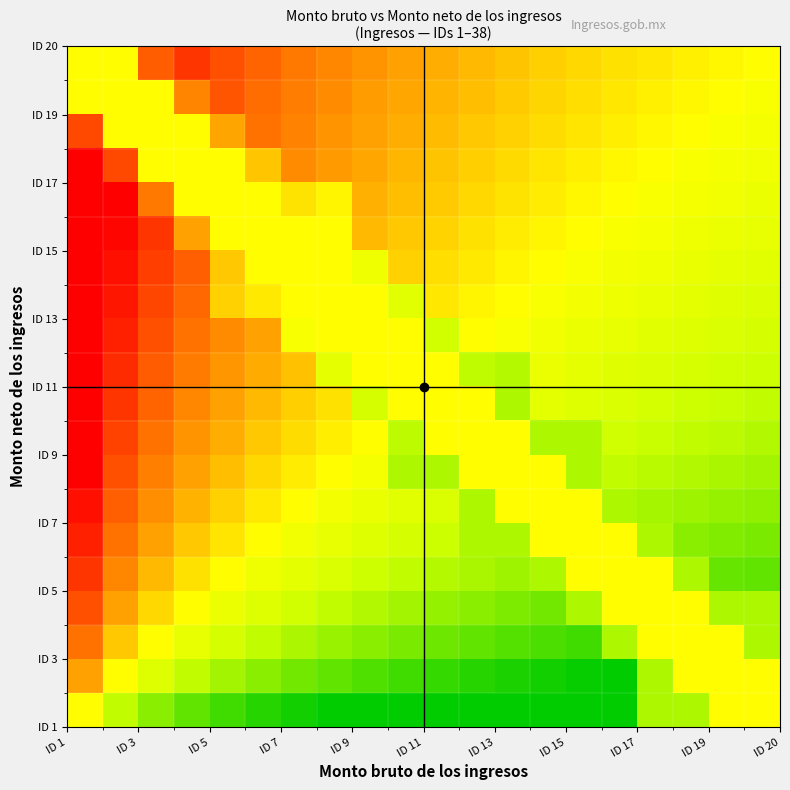

At how many categories does at least one series exceed 0?

20